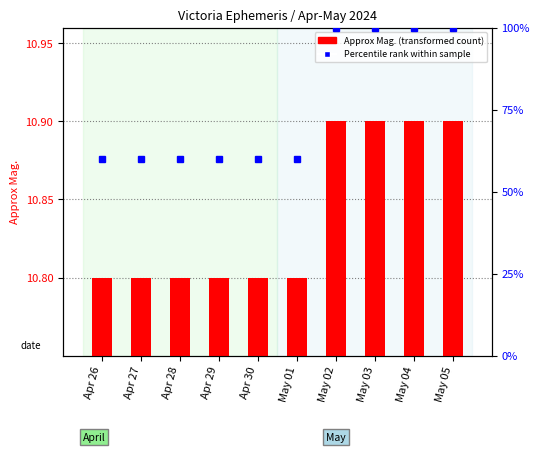

At May 03, list the series in order from smallest to largest.

Approx Mag. (Victoria), Percentile rank within sample